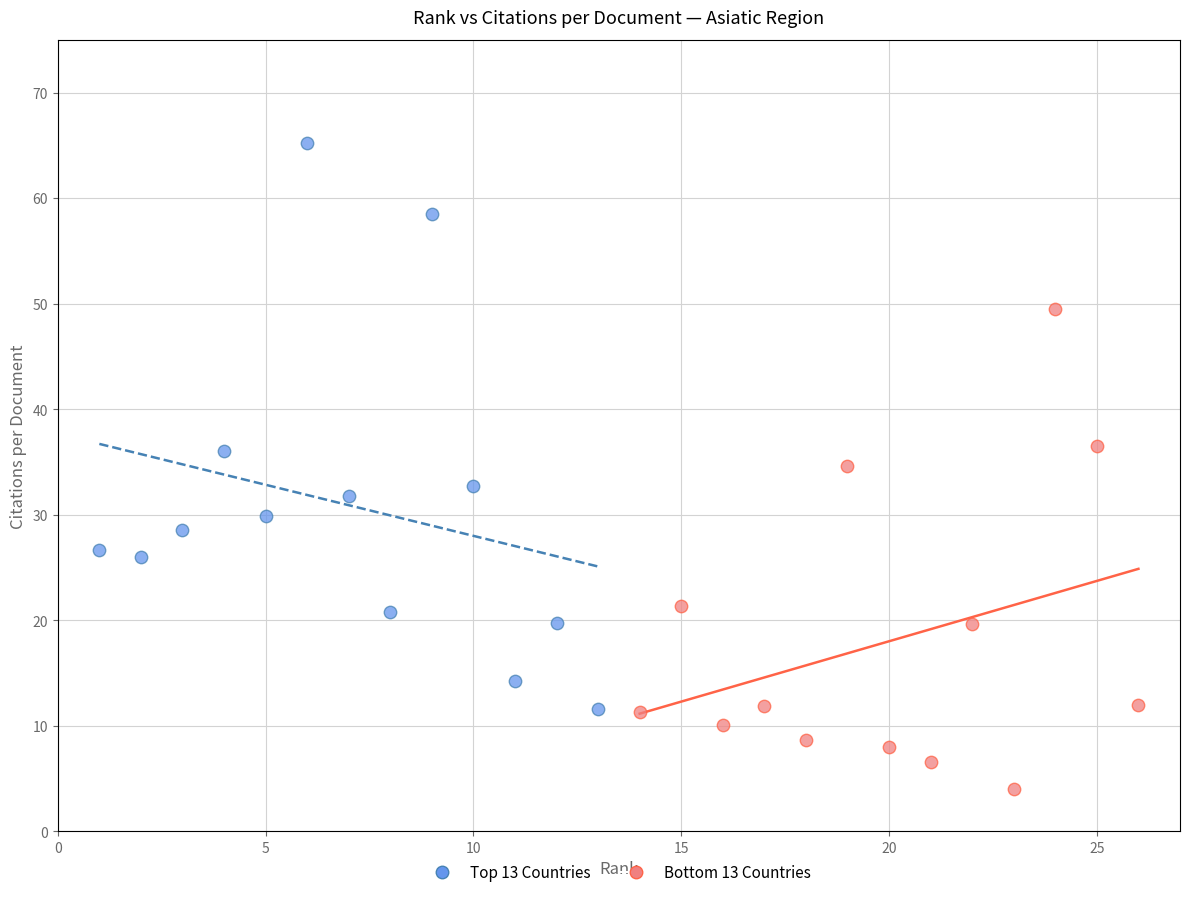

What are all the series names shown in the legend?

Top 13 Countries, Bottom 13 Countries